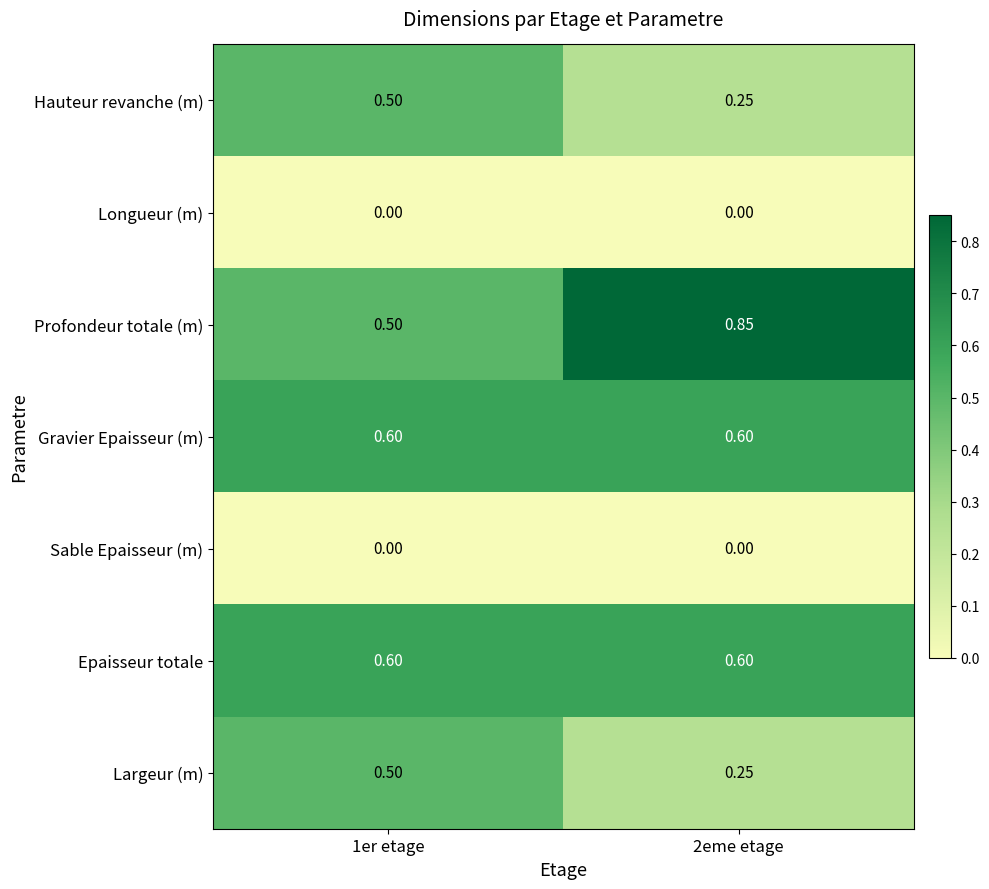

At how many categories does at least one series exceed 0?

2